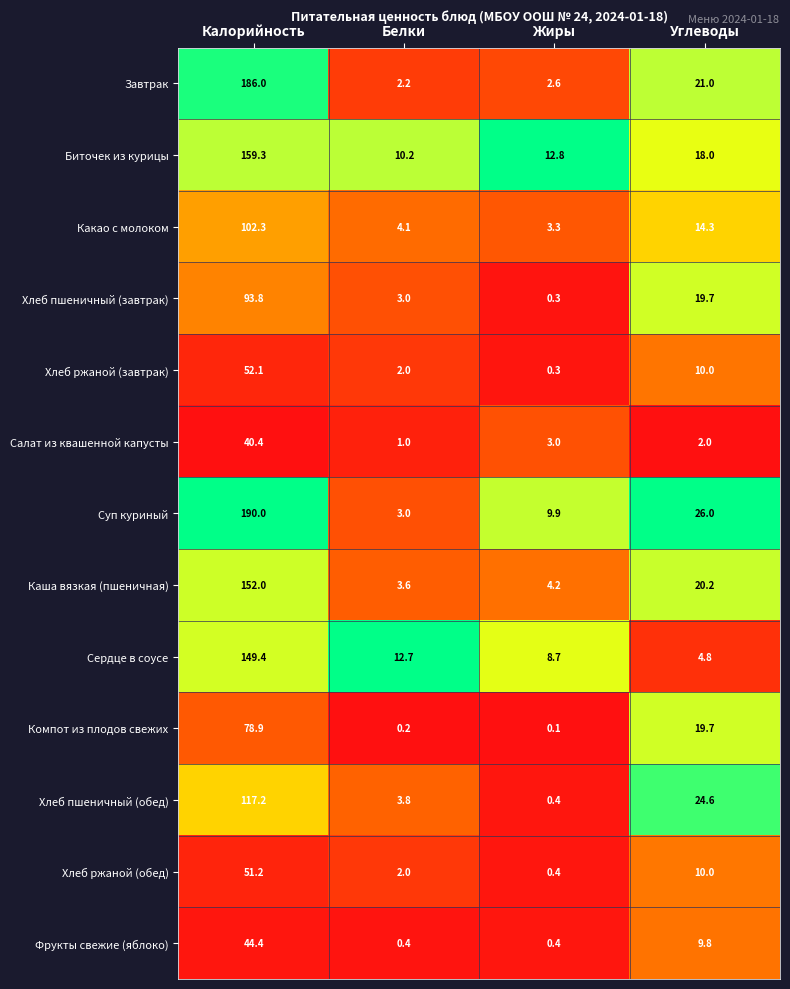

How many distinct data groups are displayed?

13